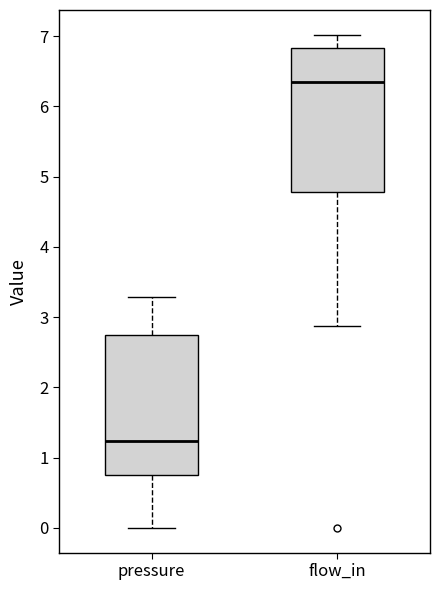

Reading left to right, read every box against the y-axis: the position of its median line, the range the box covers, and the ends of its whiskers. The values are not printed on the chart, so give them approximately, as read against the axis.

pressure: median 1.2, box 0.8 to 2.8, whiskers 0.0 to 3.3
flow_in: median 6.4, box 4.8 to 6.8, whiskers 2.9 to 7.0